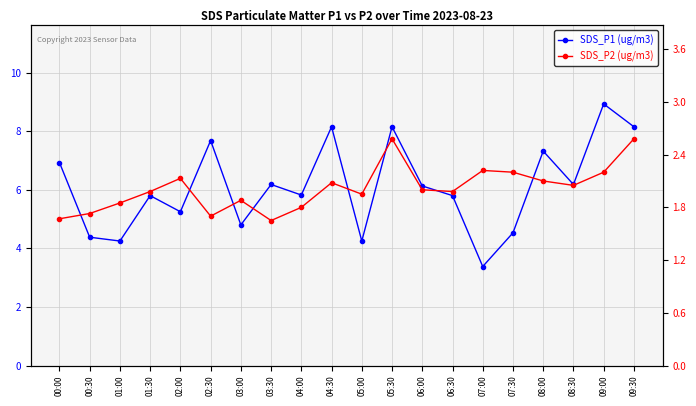

How many interior local valleys does the SDS_P1 (ug/m3) series have?

7